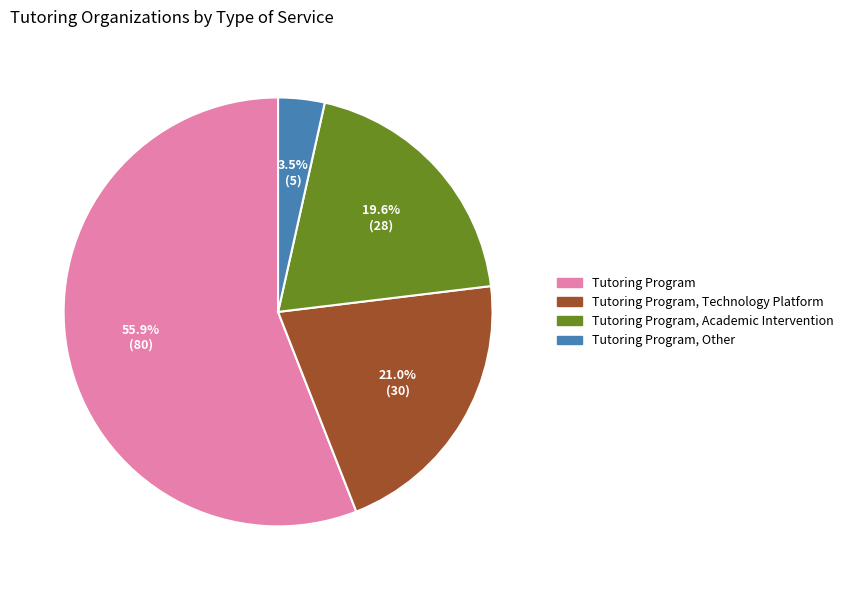

Which slice represents more than half of the pie?

Tutoring Program